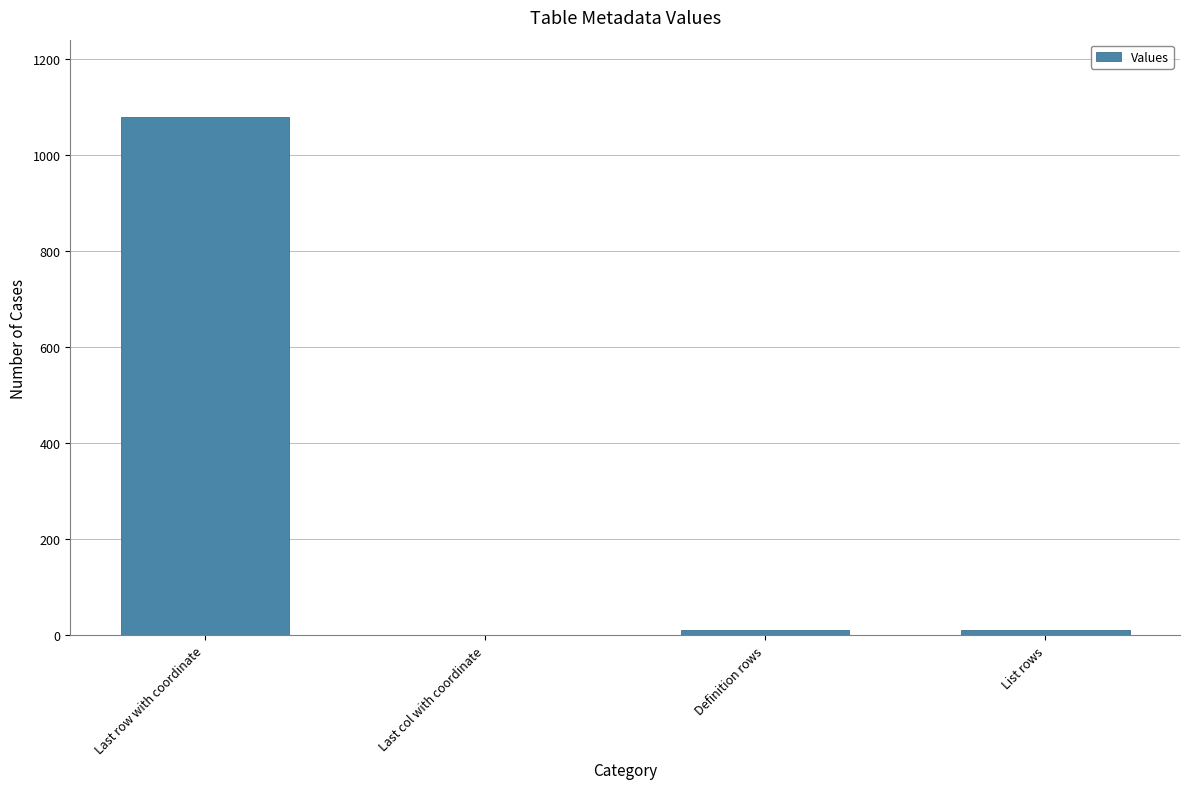

What is the sum of all values?

1101